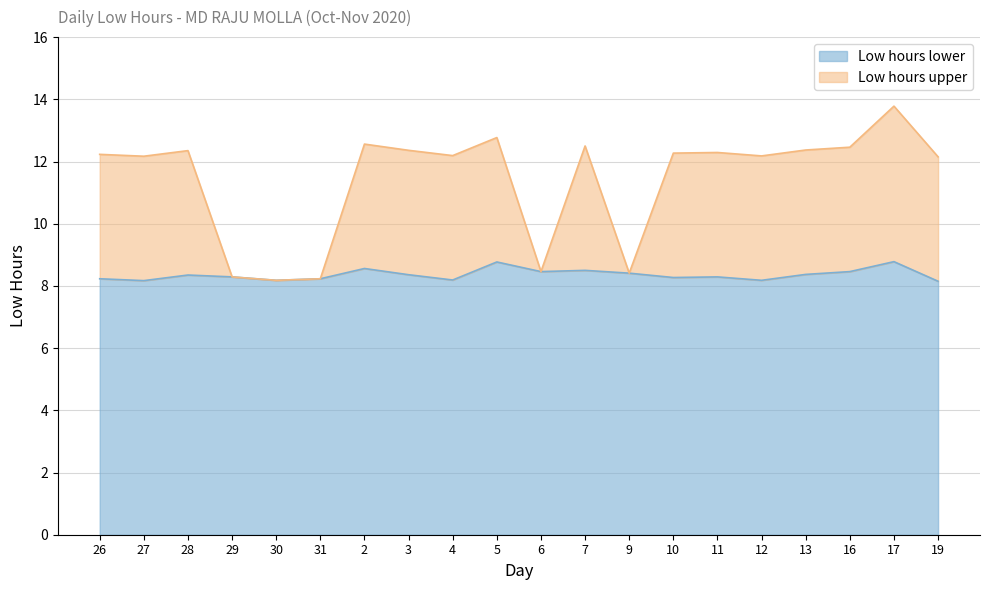

At which label does Low hours lower reach its peak?

17